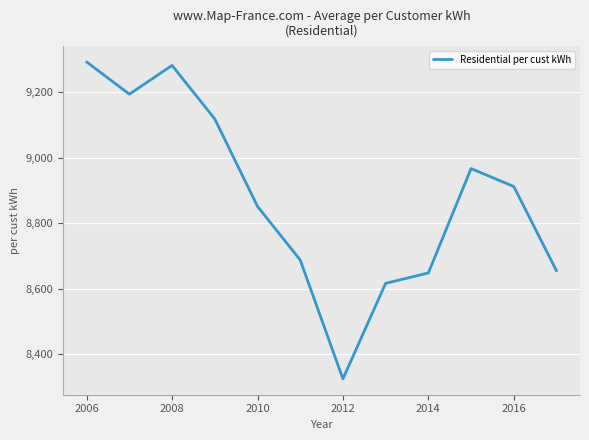

What is the minimum value shown in the chart?

8324.5